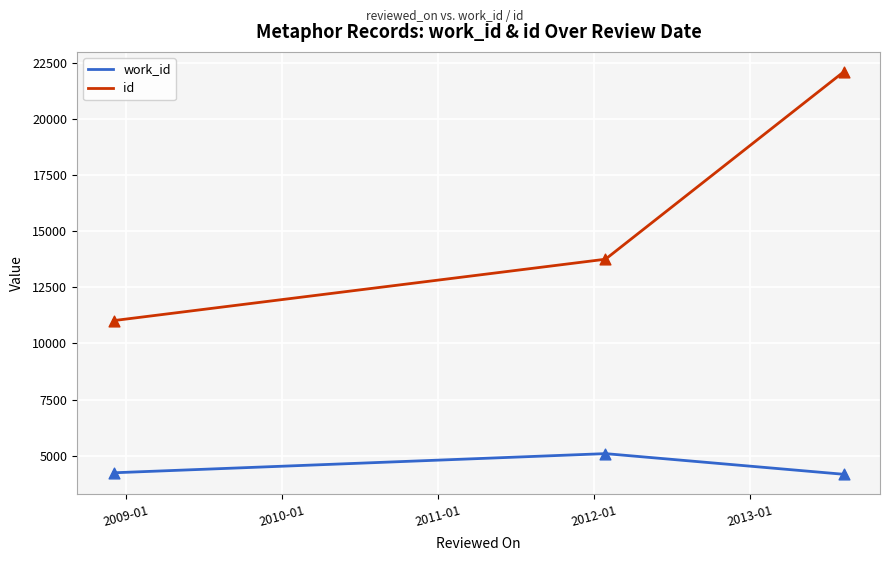

Which series has the largest range (max minus min)?

id